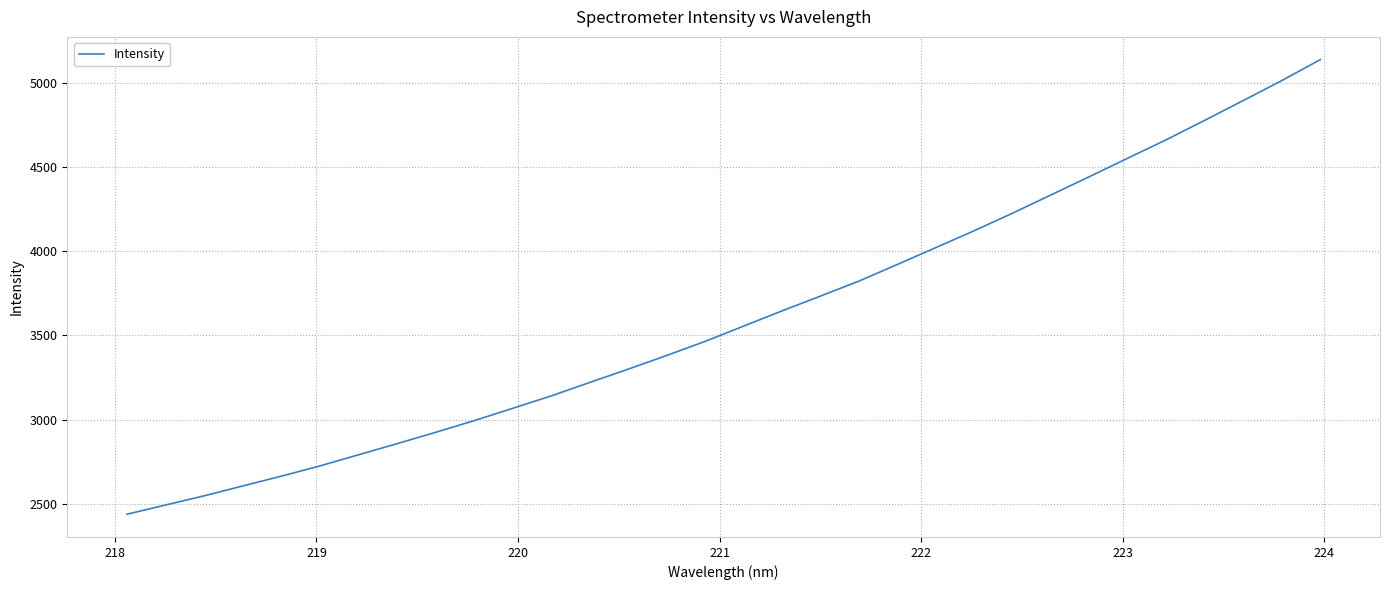

What is the maximum value shown in the chart?

5138.6